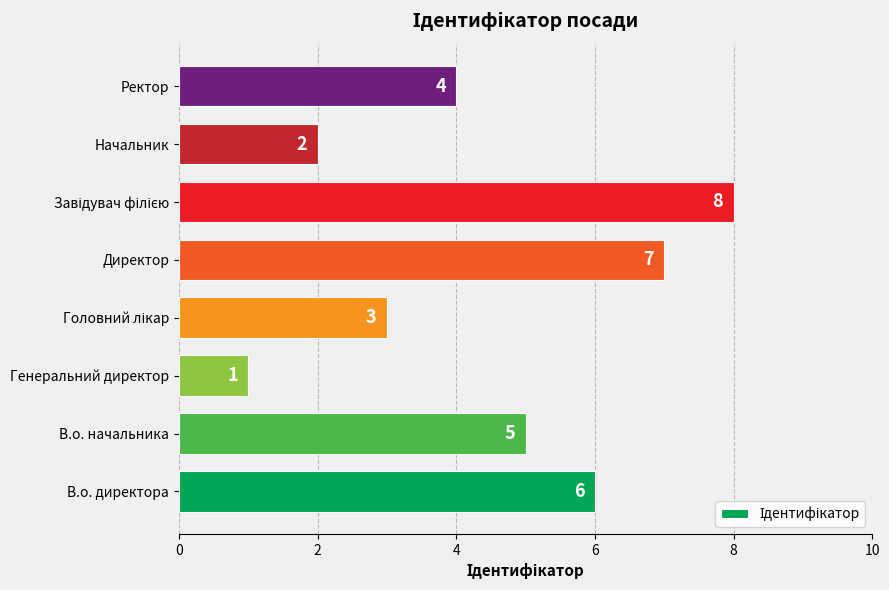

What is the difference between the maximum and minimum values?

7